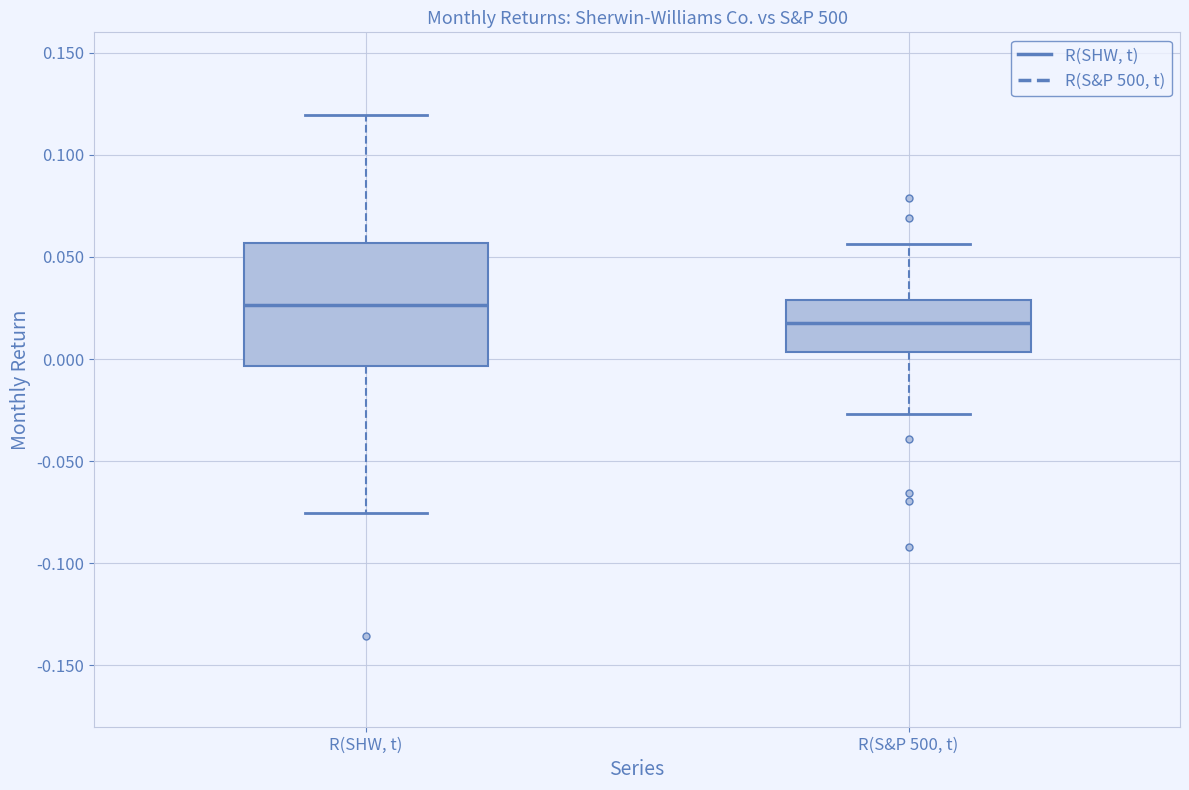

Comparing the boxes themselves (not the whiskers), which one is the tallest?

R(SHW, t)